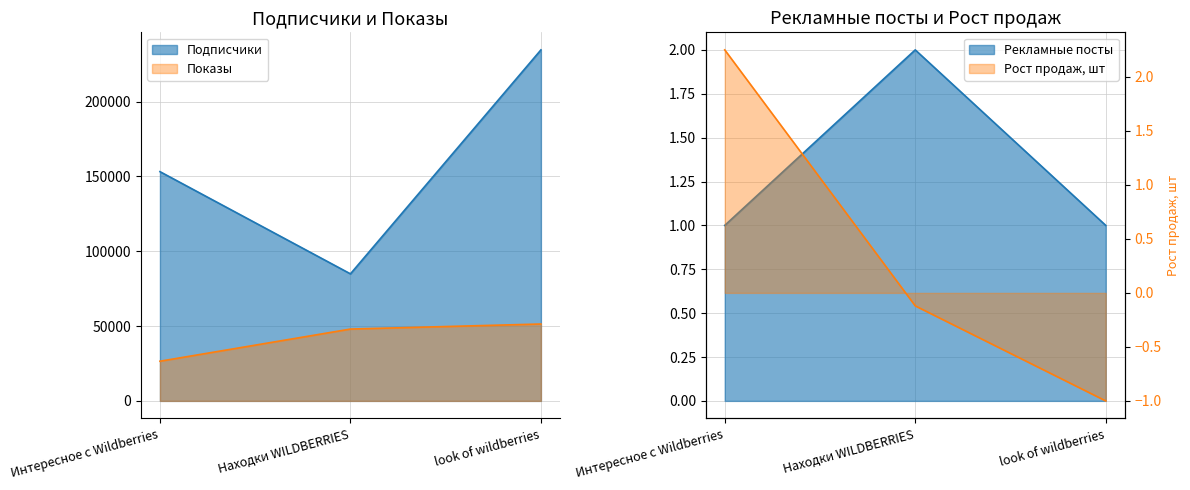

At which category does the chart reach its peak across all series?

look of wildberries